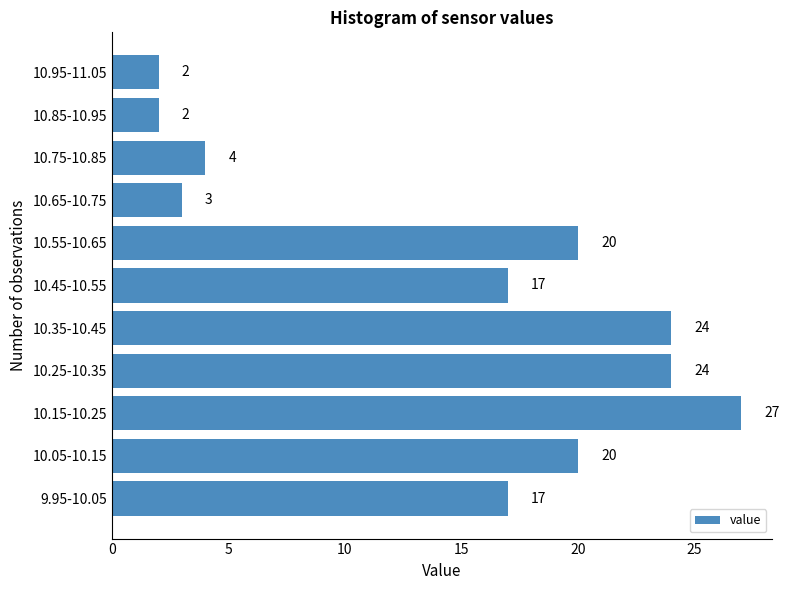

Reading bottom to top, what are all the values shown in this chart?

9.95-10.05=17	10.05-10.15=20	10.15-10.25=27	10.25-10.35=24	10.35-10.45=24	10.45-10.55=17	10.55-10.65=20	10.65-10.75=3	10.75-10.85=4	10.85-10.95=2	10.95-11.05=2